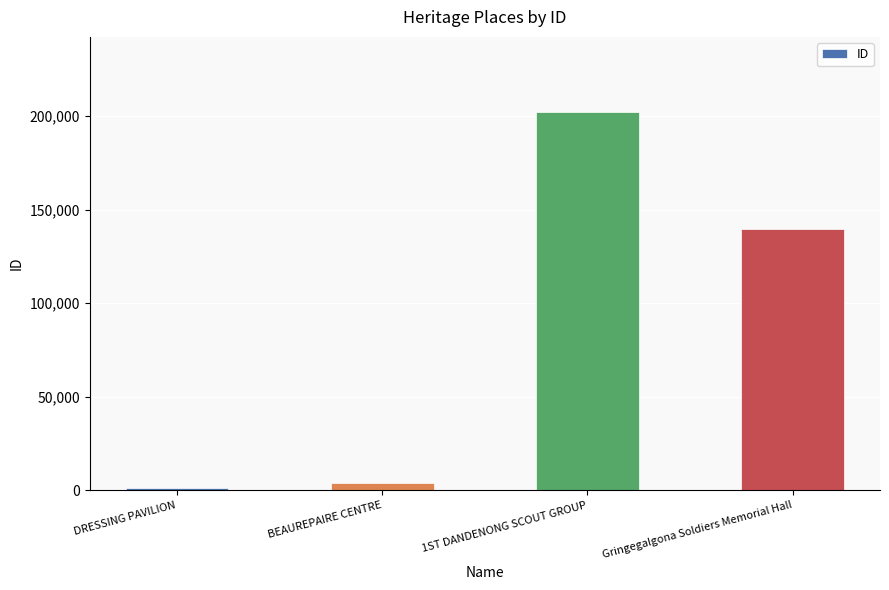

What is the label of the 3rd bar from the right?

BEAUREPAIRE CENTRE